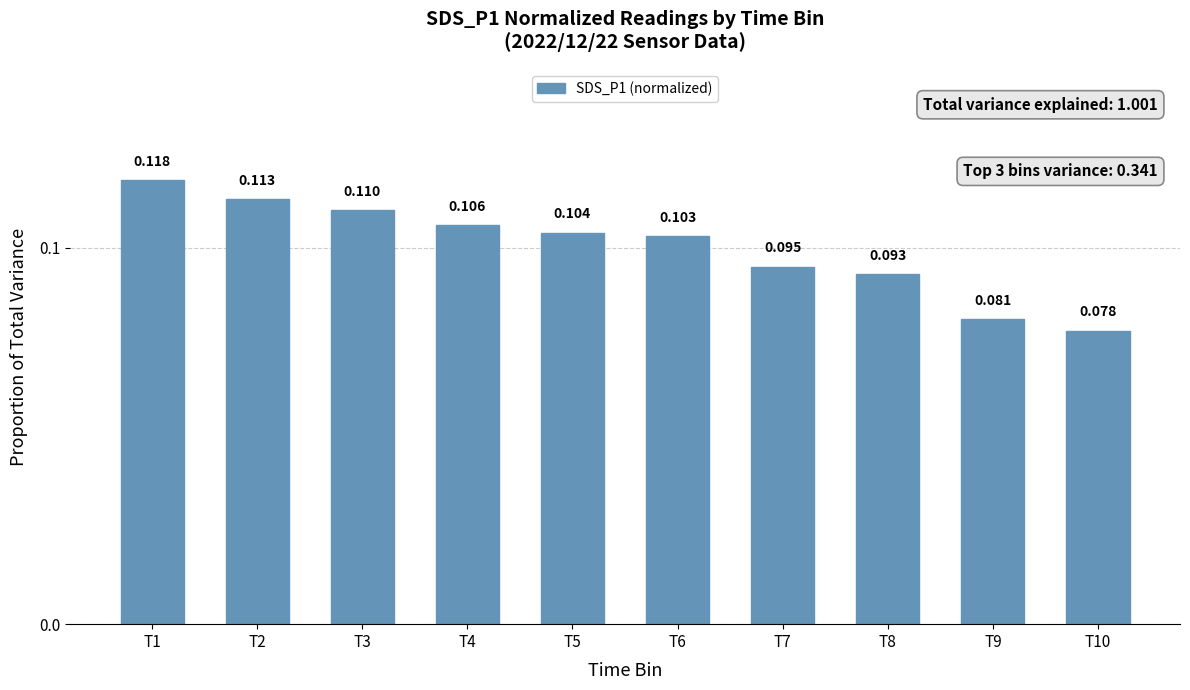

How many data points does each series have?

10